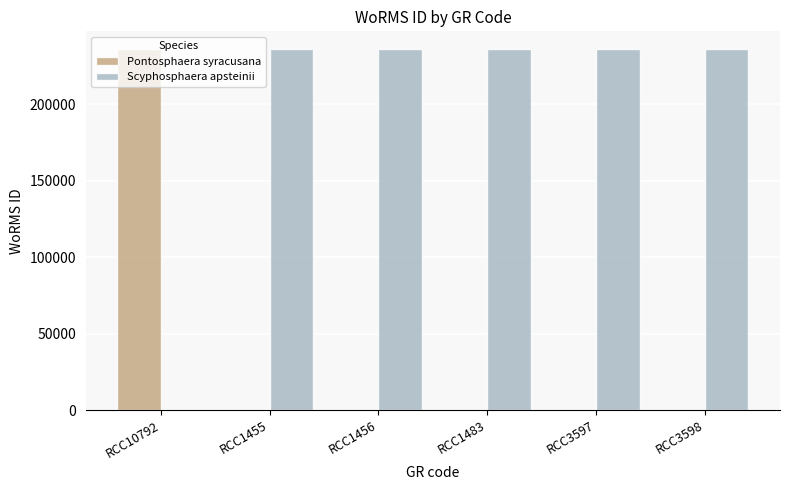

What is the total value across all series at RCC3598?

235975